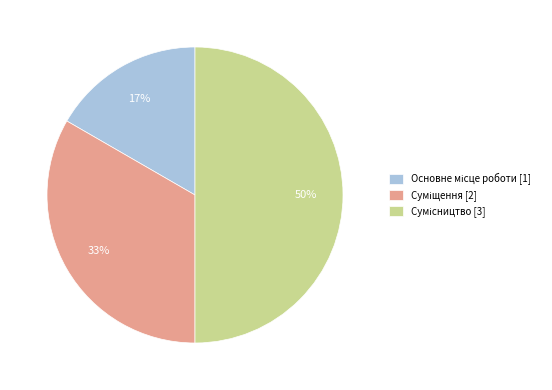

To the nearest percent, what is the average slice percentage?

33%